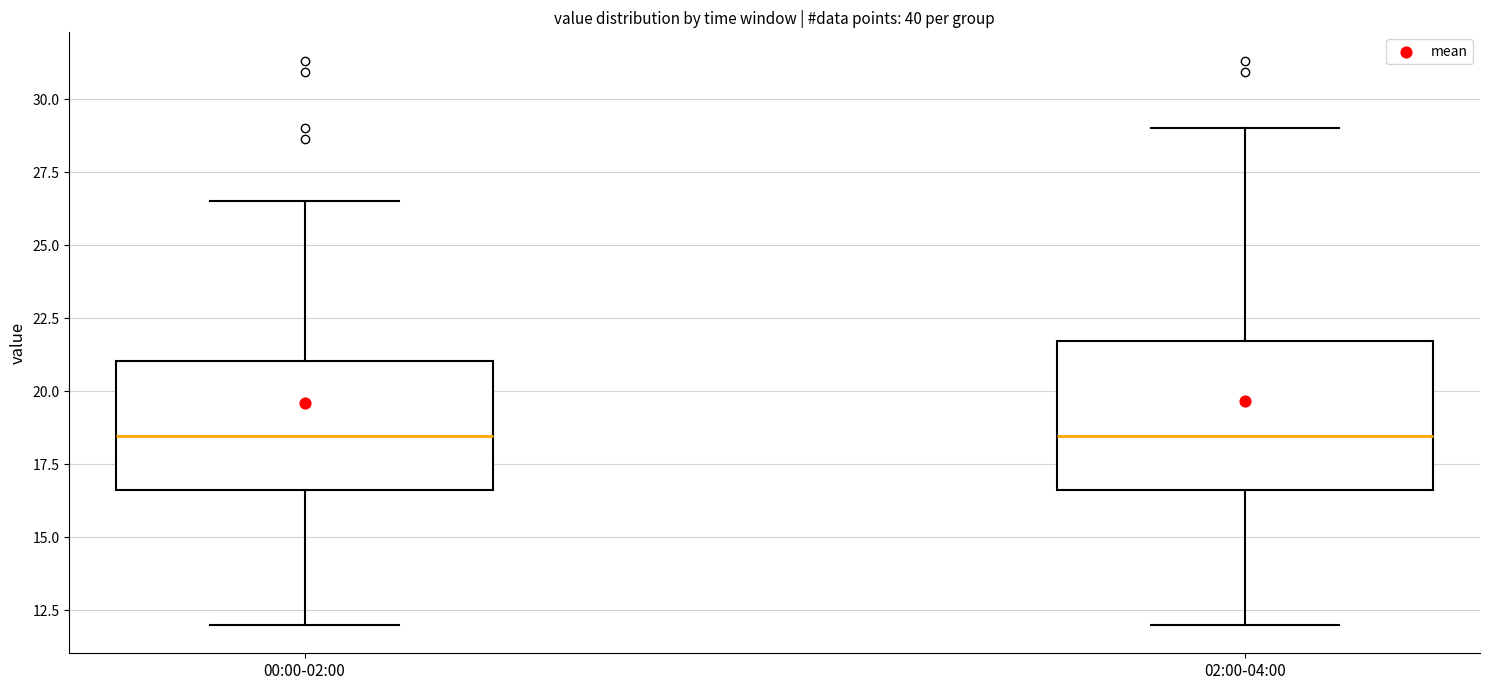

Reading left to right, transcribe this box plot: for each box, give where its median line is, the range the box spans, and where its two whiskers end, as read against the y-axis. The values are not printed on the chart, so give them approximately, as read against the axis.

00:00-02:00: median 18.5, box 16.5 to 21.0, whiskers 12.0 to 26.5
02:00-04:00: median 18.5, box 16.5 to 21.5, whiskers 12.0 to 29.0